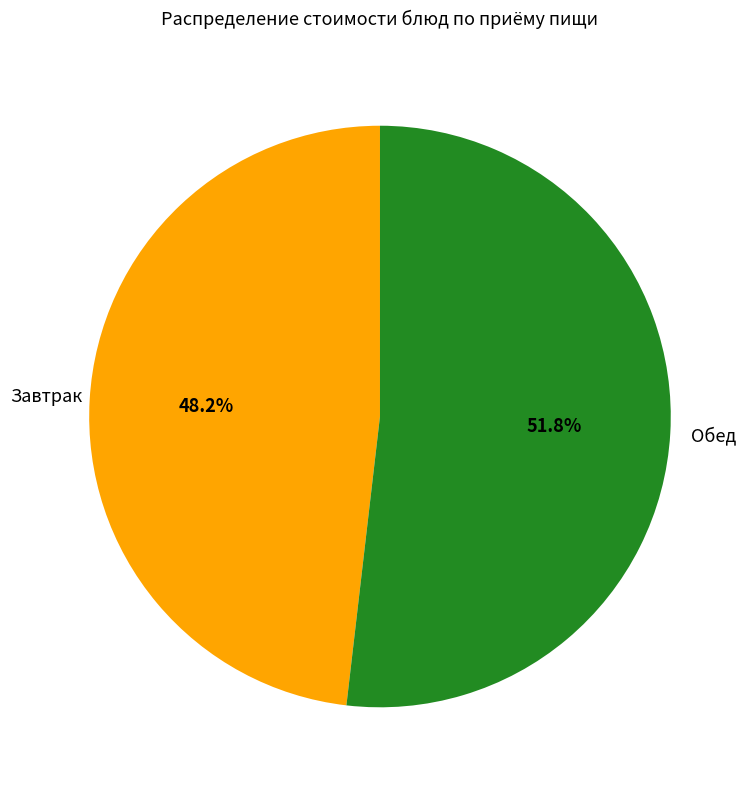

Is there a majority slice in this chart?

Yes